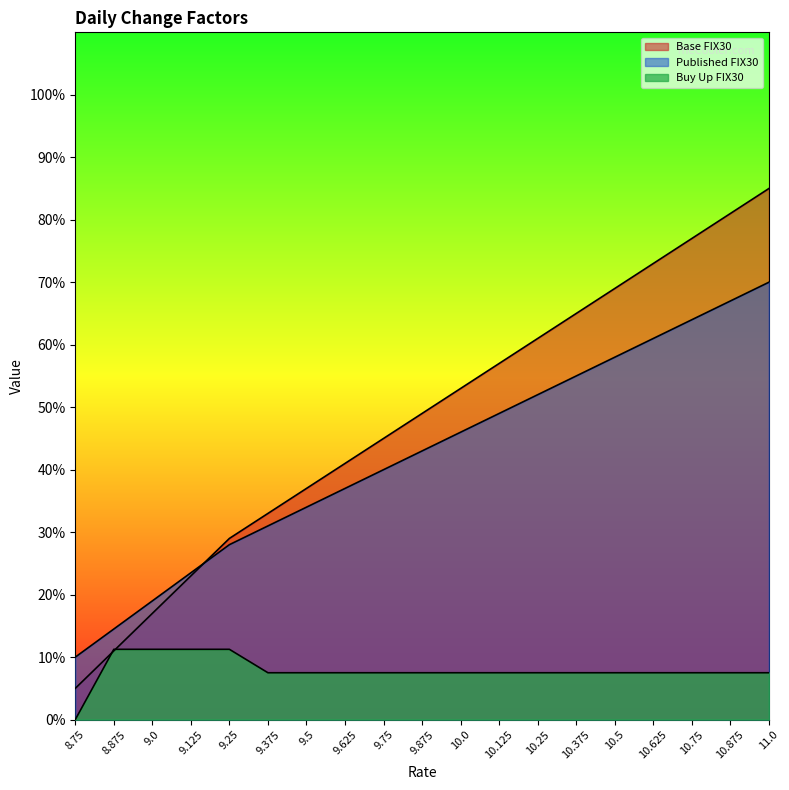

At which label is Base FIX30 closest to 40?

9.75